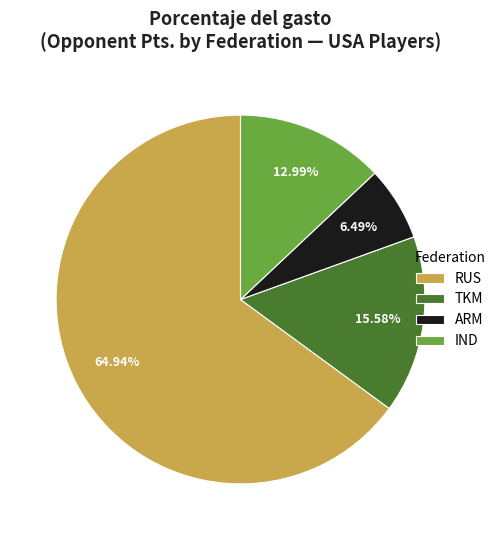

Is it true that TKM is 1% of the pie?

False